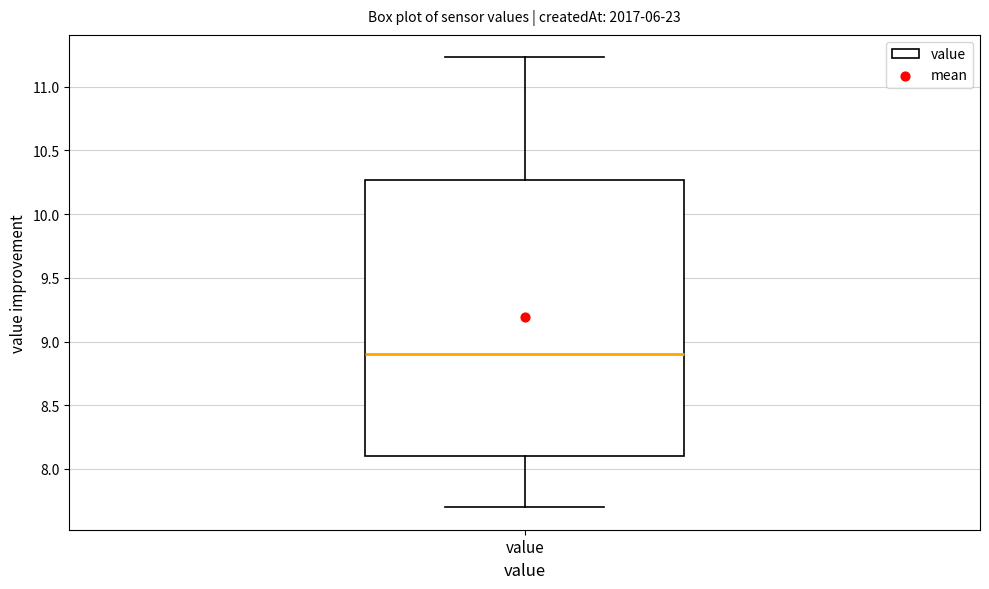

Read this box plot against the y-axis: the position of the median line, the range covered by the box, and the ends of both whiskers. The values are not printed on the chart, so give them approximately, as read against the axis.

median 8.90, box 8.10 to 10.25, whiskers 7.70 to 11.25